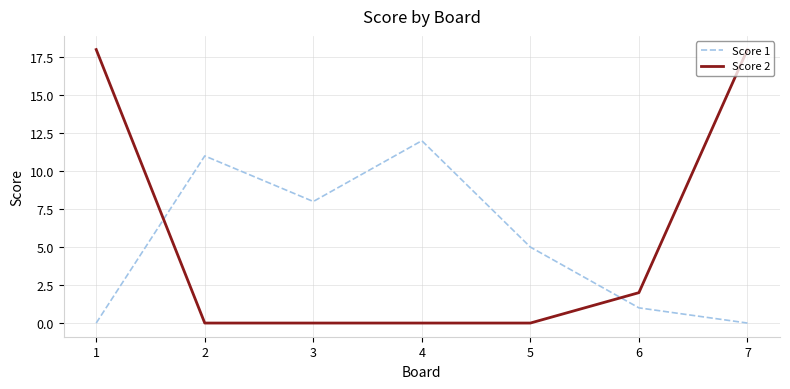

Is the value of Score 2 at 2 greater than the value of Score 1 at 5?

No